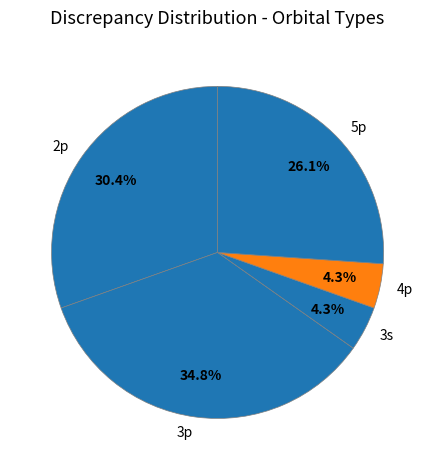

What is the ratio of the value at 5p to the value at 2p?

0.9